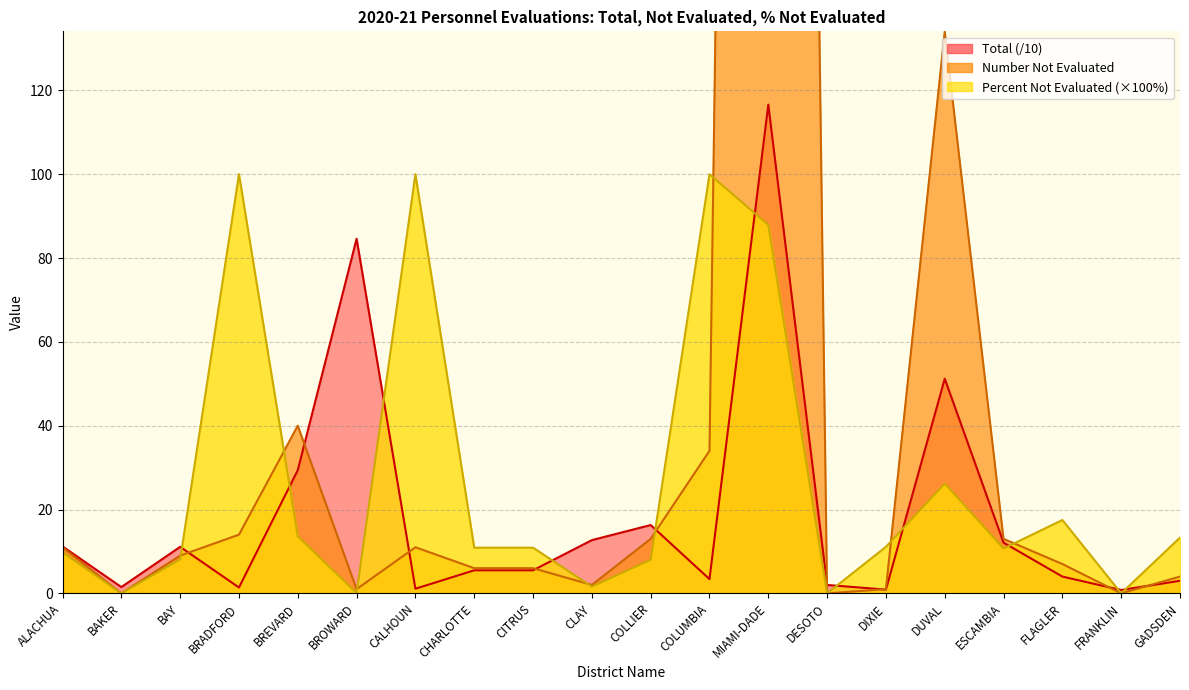

How many interior local peaks does the Number Not Evaluated series have?

4